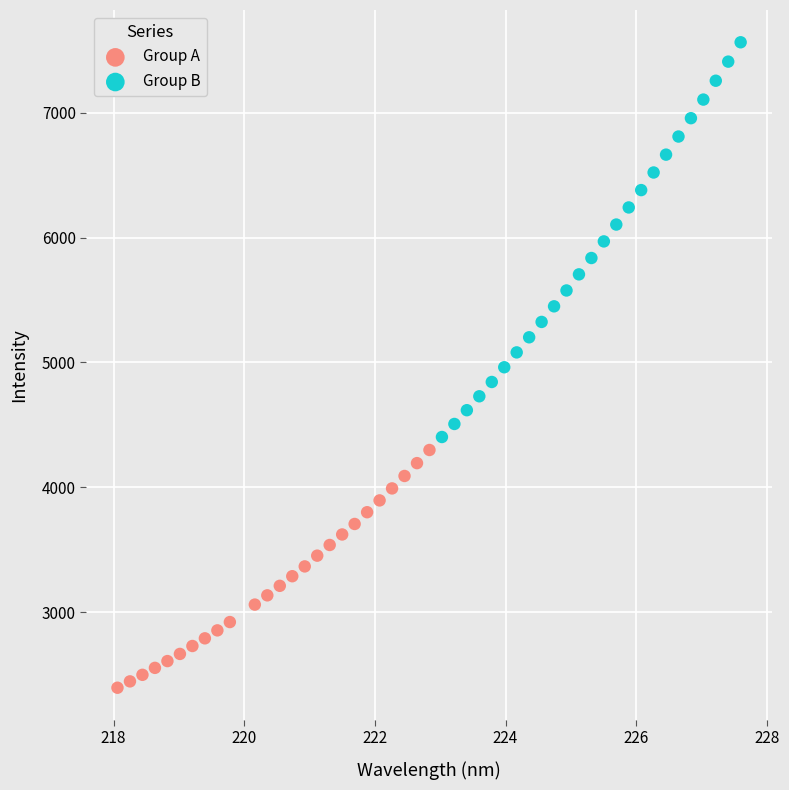

Which series reaches the maximum Y coordinate?

Group B